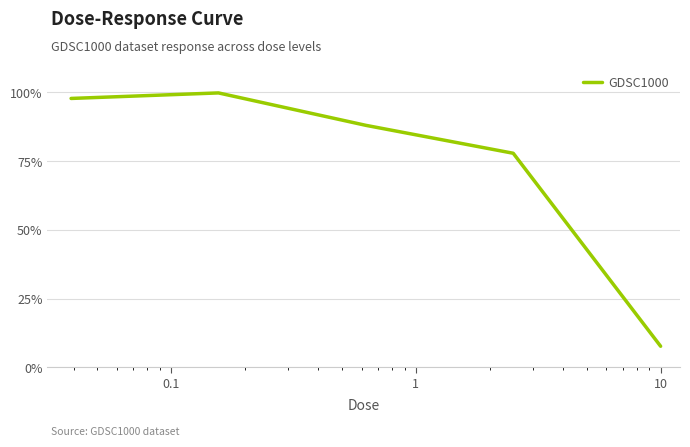

What is the maximum value shown in the chart?

99.8